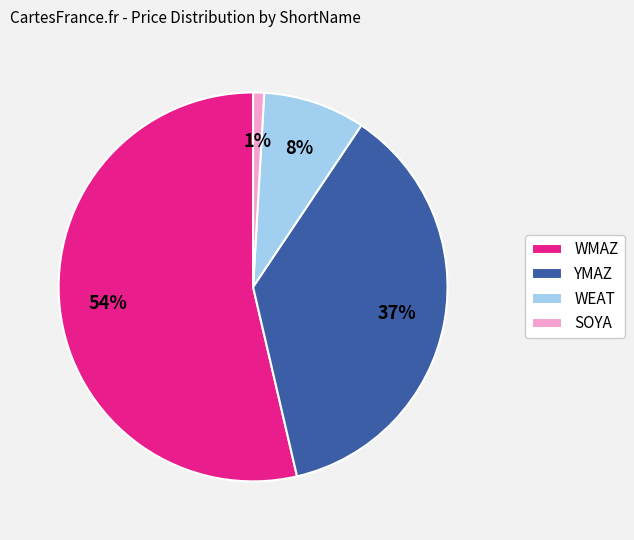

What is the smallest slice in the pie chart?

SOYA